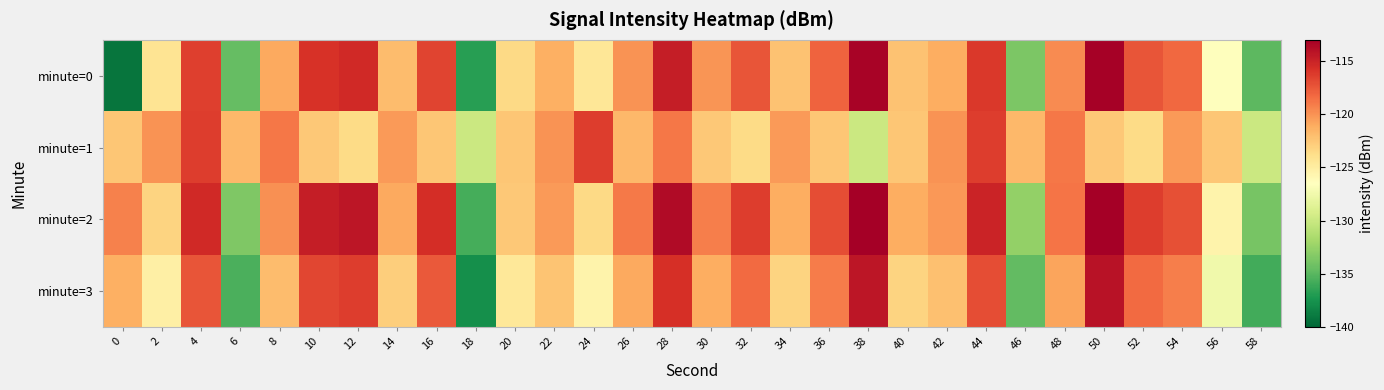

What is the smallest value displayed?

-139.3